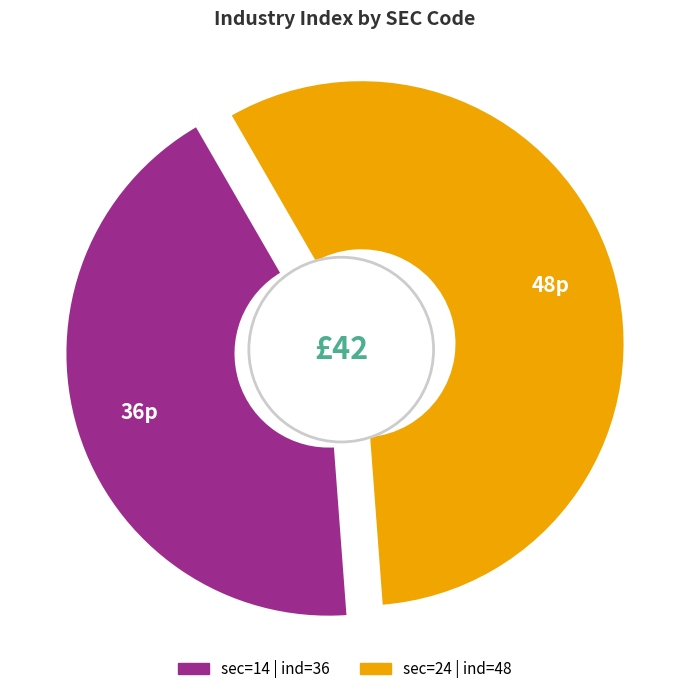

Which slice is the largest?

sec=24 (ind=48)